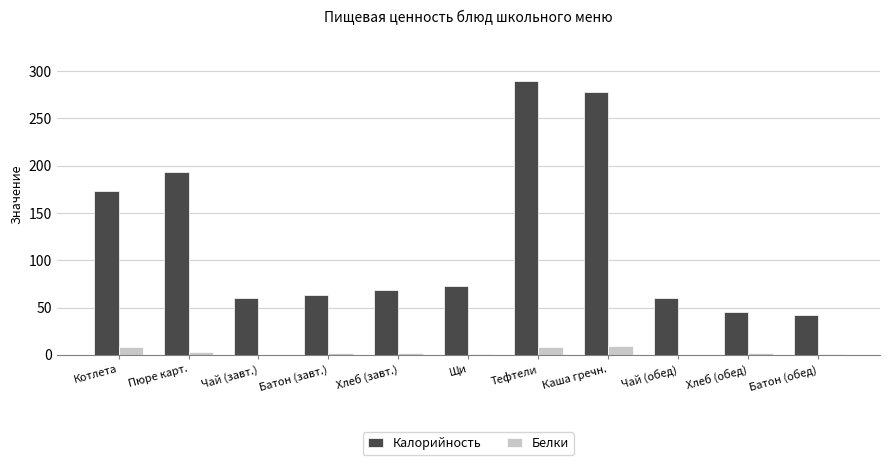

How many values in the Калорийность series exceed 68?

6